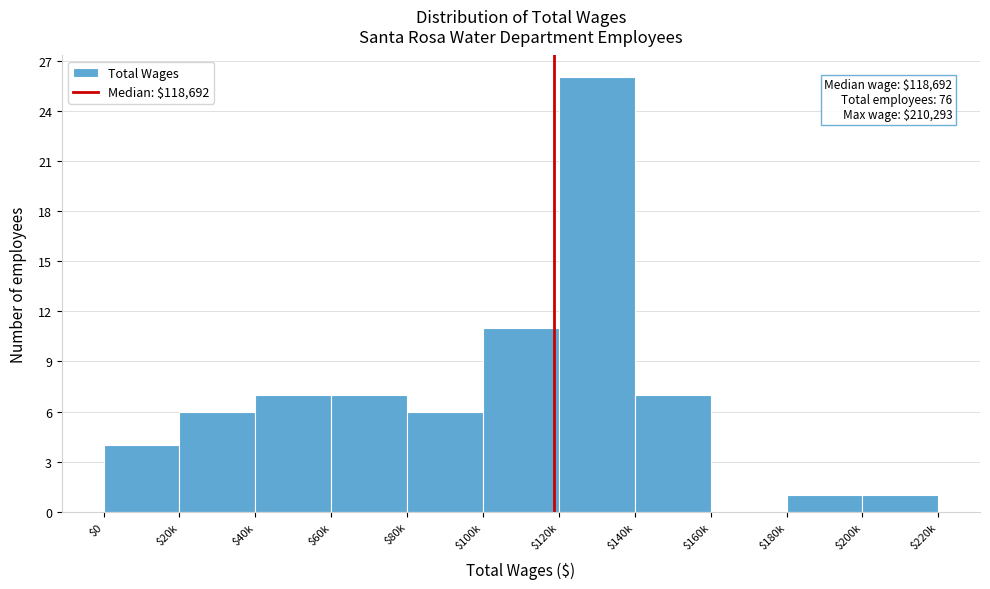

What is the maximum value shown in the chart?

26